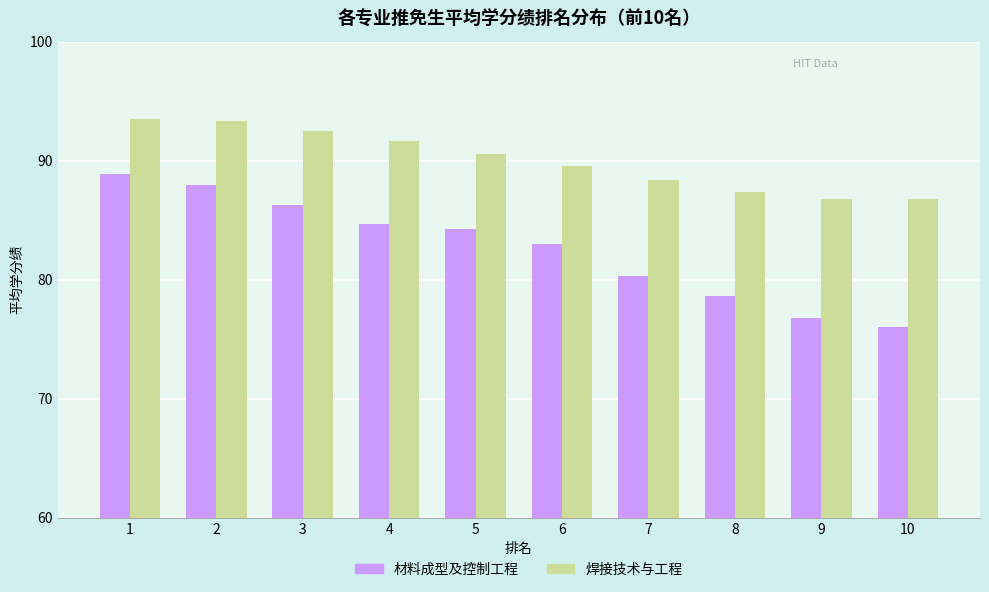

How many groups of bars are there?

10